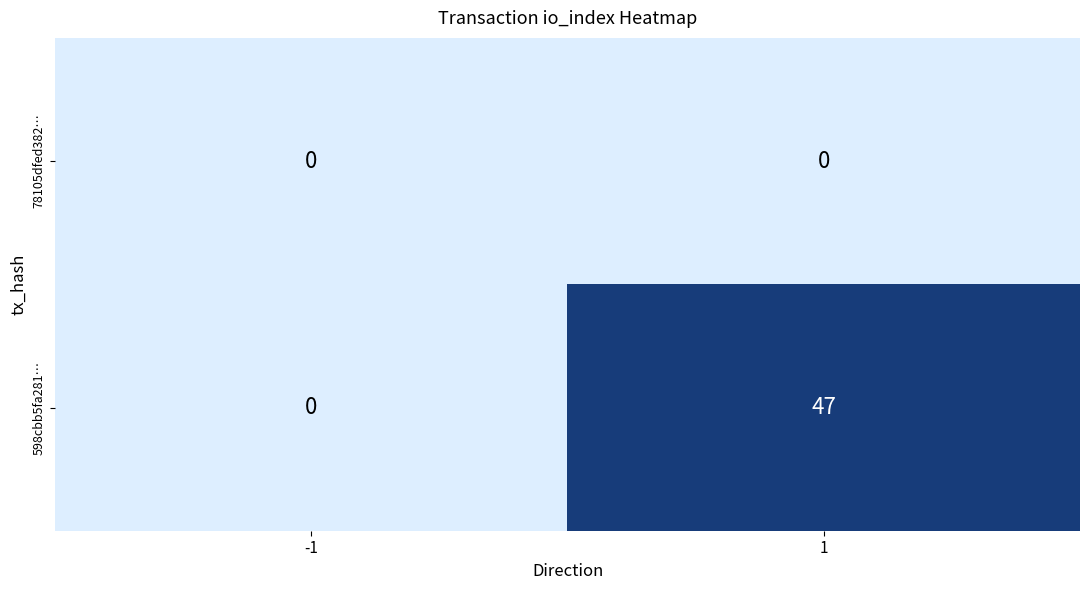

What is the sum of the 598cbb5fa281… values at 1 and -1?

47